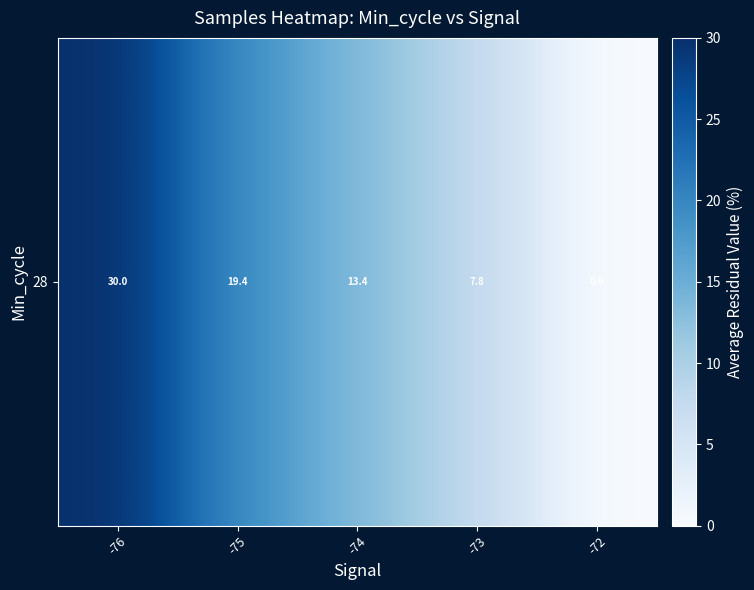

What is the change in value from -76 to -75?

-10.6